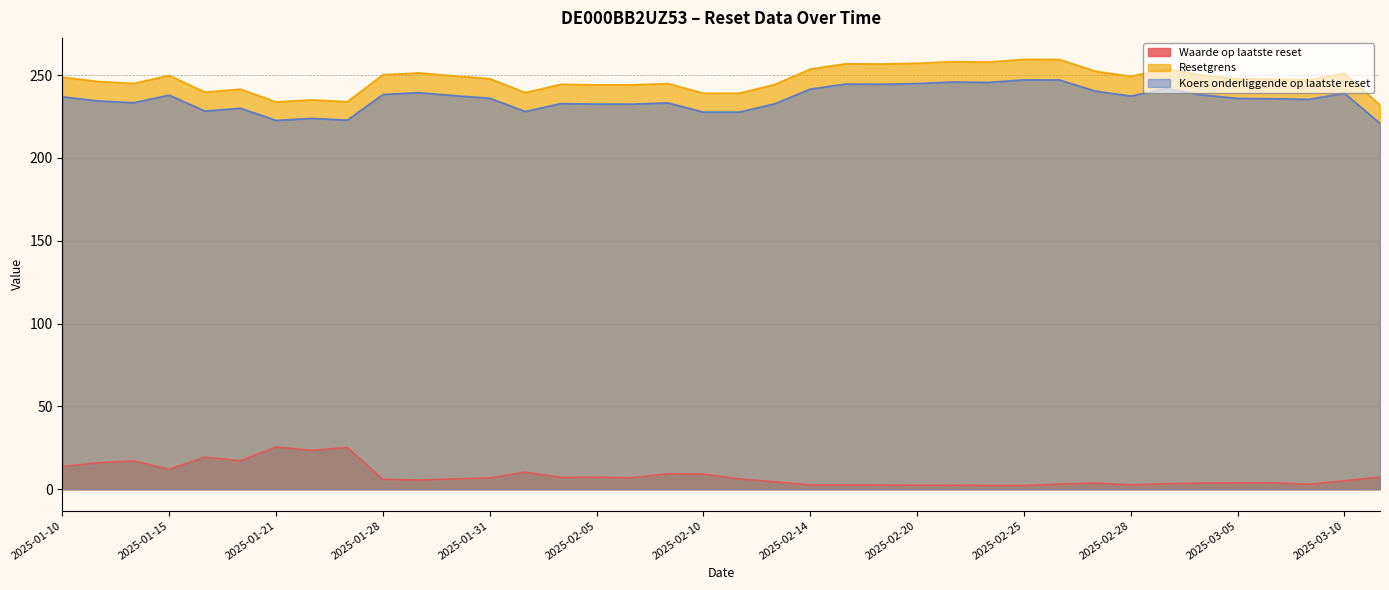

Reading right to left, list all the values displayed in this chart.

Waarde op laatste reset: 7.3	5.1	3.0	3.9	3.8	3.7	3.3	2.6	3.7	3.1	2.2	2.2	2.4	2.4	2.5	2.6	2.6	4.5	6.2	9.2	9.3	6.9	7.2	7.1	10.3	6.8	6.2	5.6	6.0	25.2	23.5	25.5	17.2	19.4	12.1	17.1	15.9	13.8
Resetgrens: 231.9	251.0	247.1	247.5	247.7	249.9	253.9	249.2	252.4	259.4	259.5	257.8	258.1	257.1	256.7	256.8	253.6	244.3	239.0	239.0	244.9	244.1	244.1	244.4	239.4	247.8	249.5	251.3	250.2	233.9	235.0	233.8	241.5	239.7	249.8	244.9	246.1	248.7
Koers onderliggende op laatste reset: 220.8	239.1	235.3	235.7	235.9	238.0	241.8	237.3	240.4	247.0	247.1	245.6	245.8	244.9	244.5	244.6	241.5	232.6	227.7	227.7	233.2	232.5	232.5	232.8	228.0	236.0	237.6	239.4	238.3	222.8	223.8	222.6	230.0	228.3	237.9	233.3	234.4	236.8